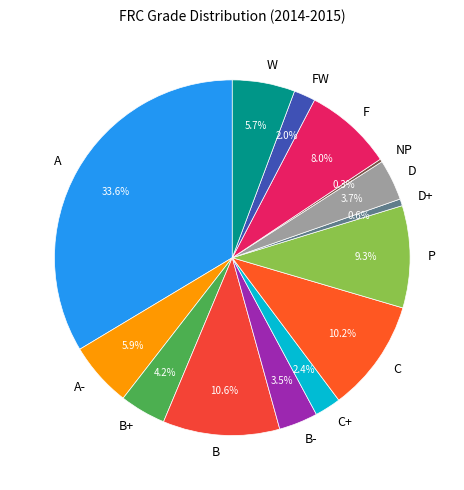

What percentage is NOT represented by D?

96.3%